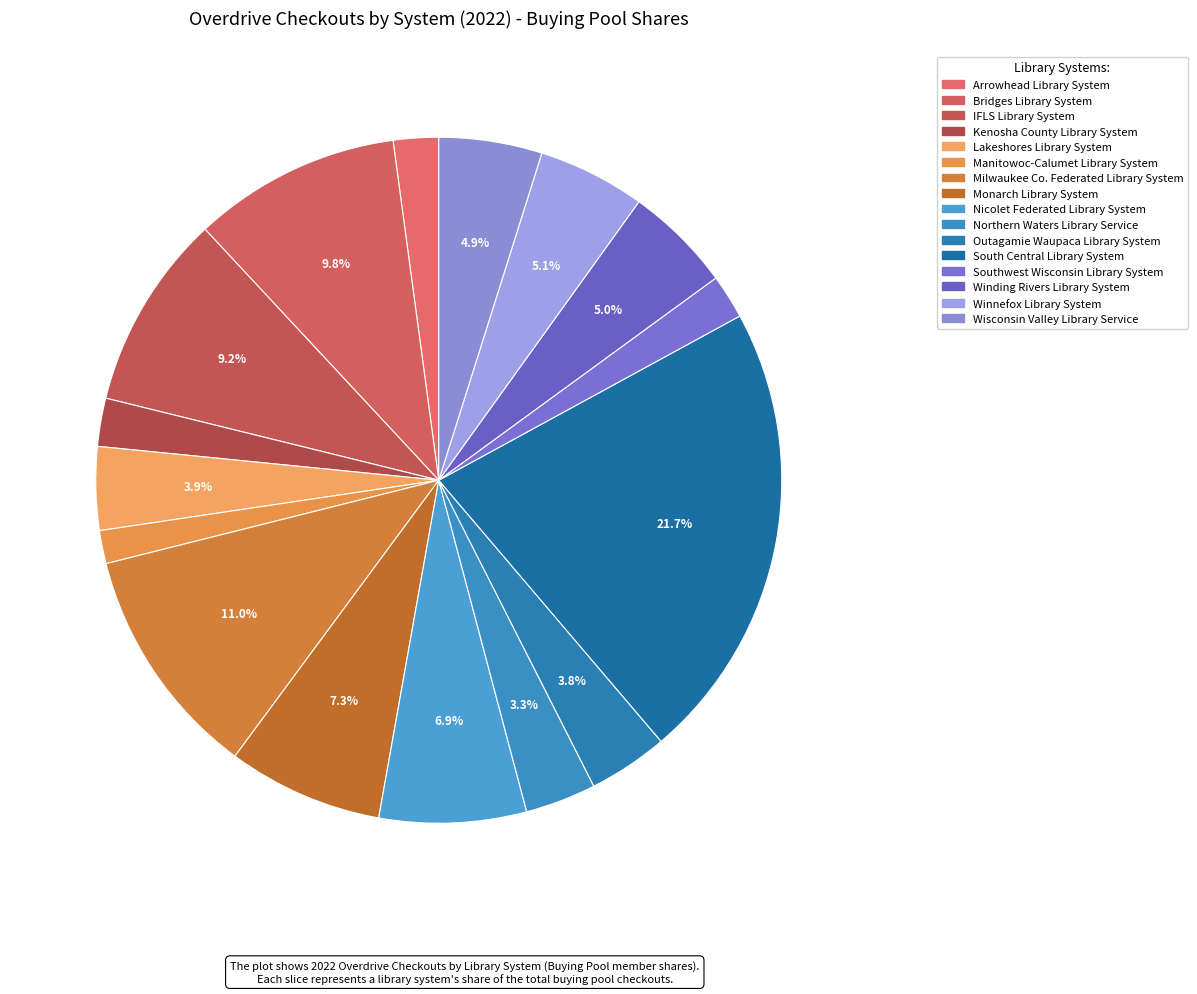

What is the smallest slice in the pie chart?

Manitowoc-Calumet Library System